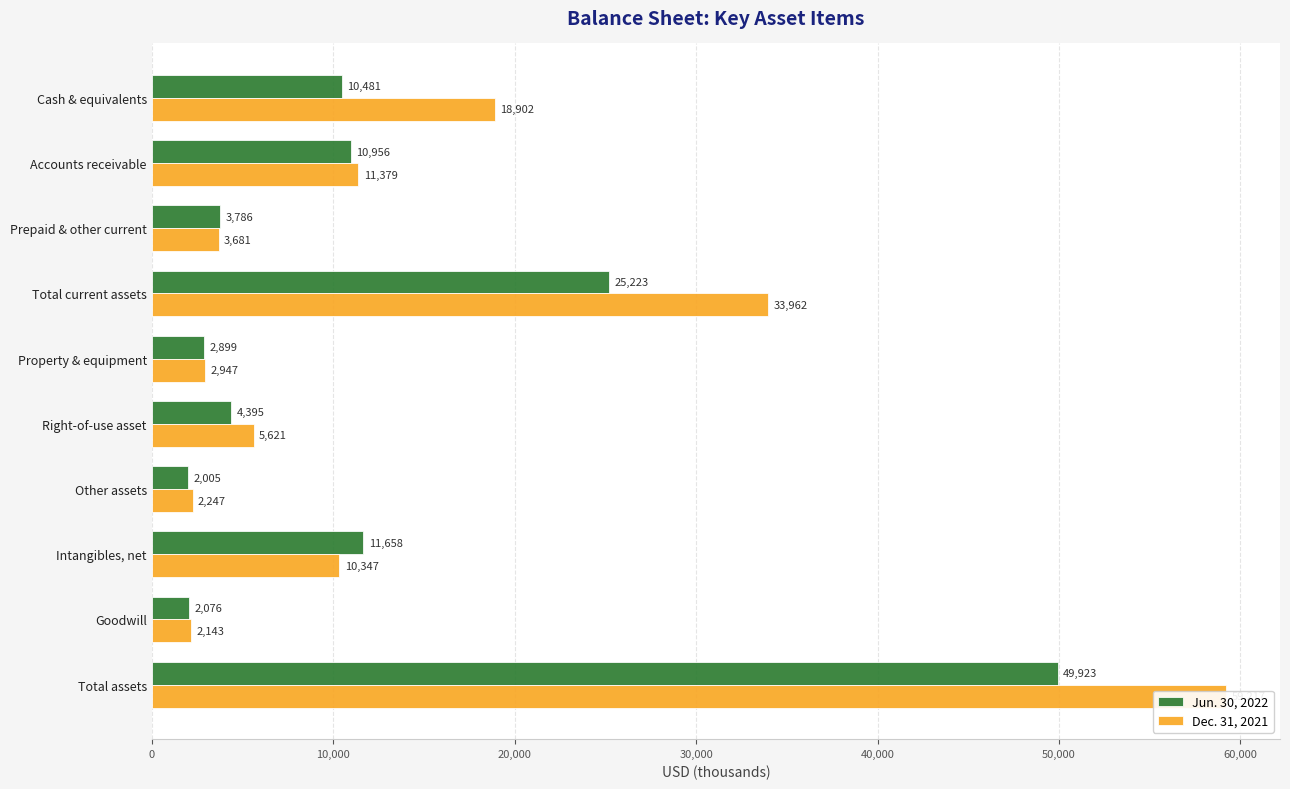

The Dec. 31, 2021 series shows 17832 at 10,000. True or false?

False